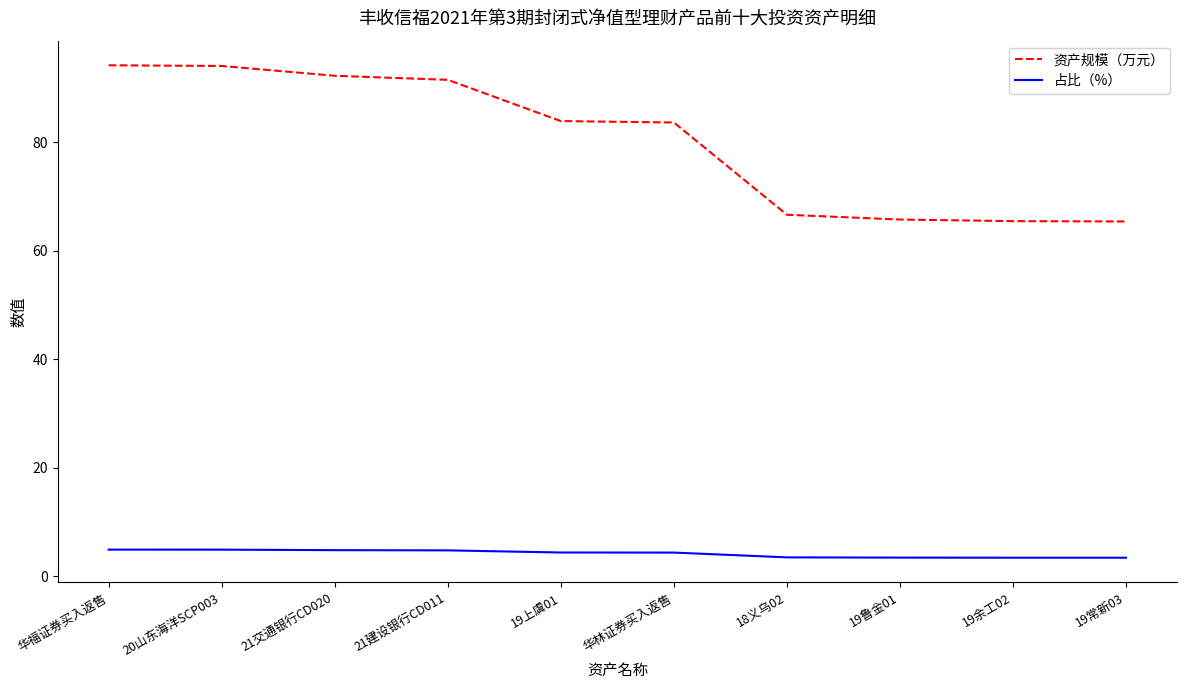

What is the minimum value shown in the chart?

3.4